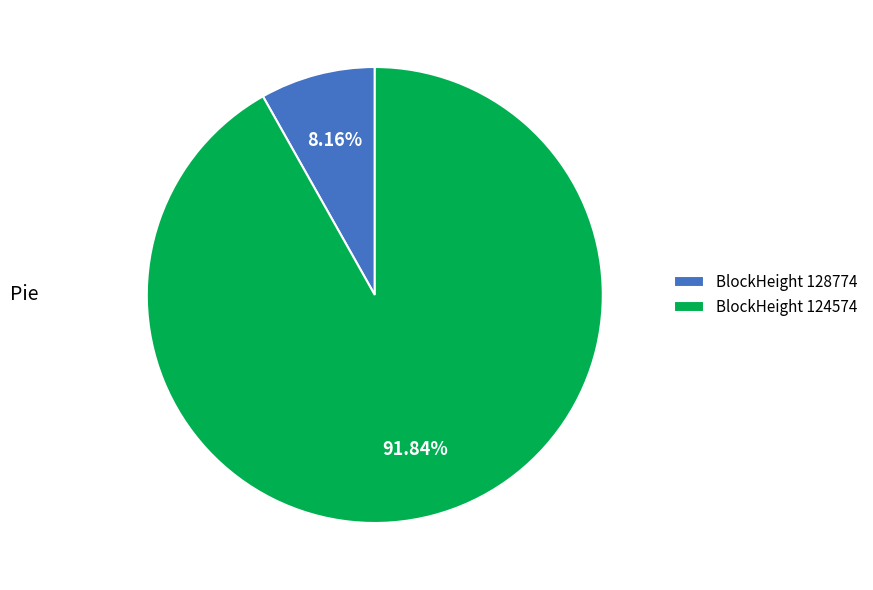

How many slices are in this pie chart?

2